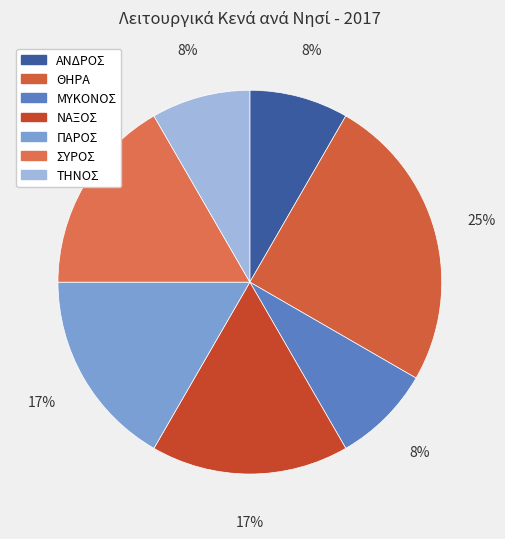

How many segments does this pie chart have?

7